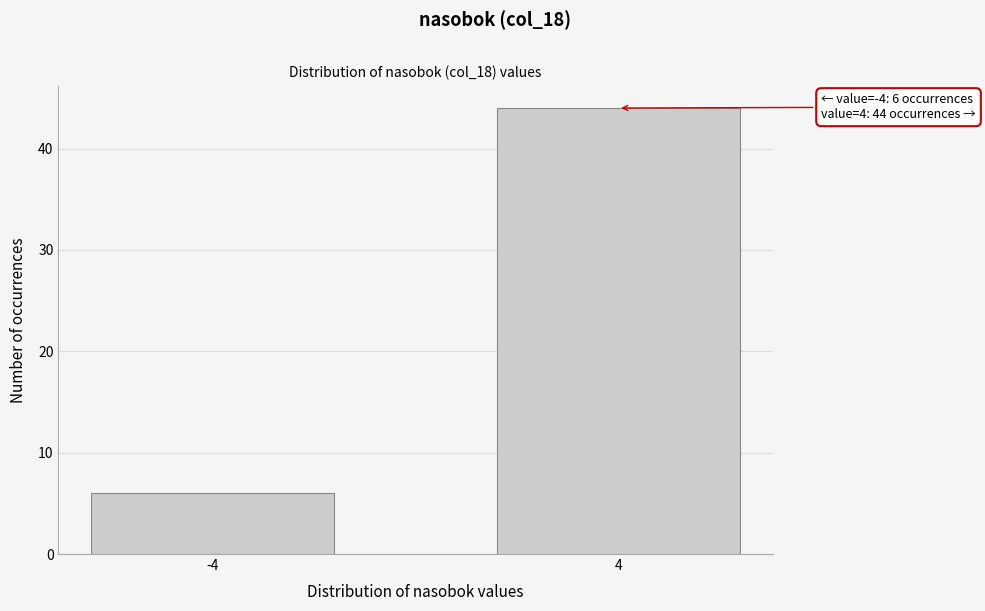

Reading right to left, extract all data points from this chart.

4=44	-4=6